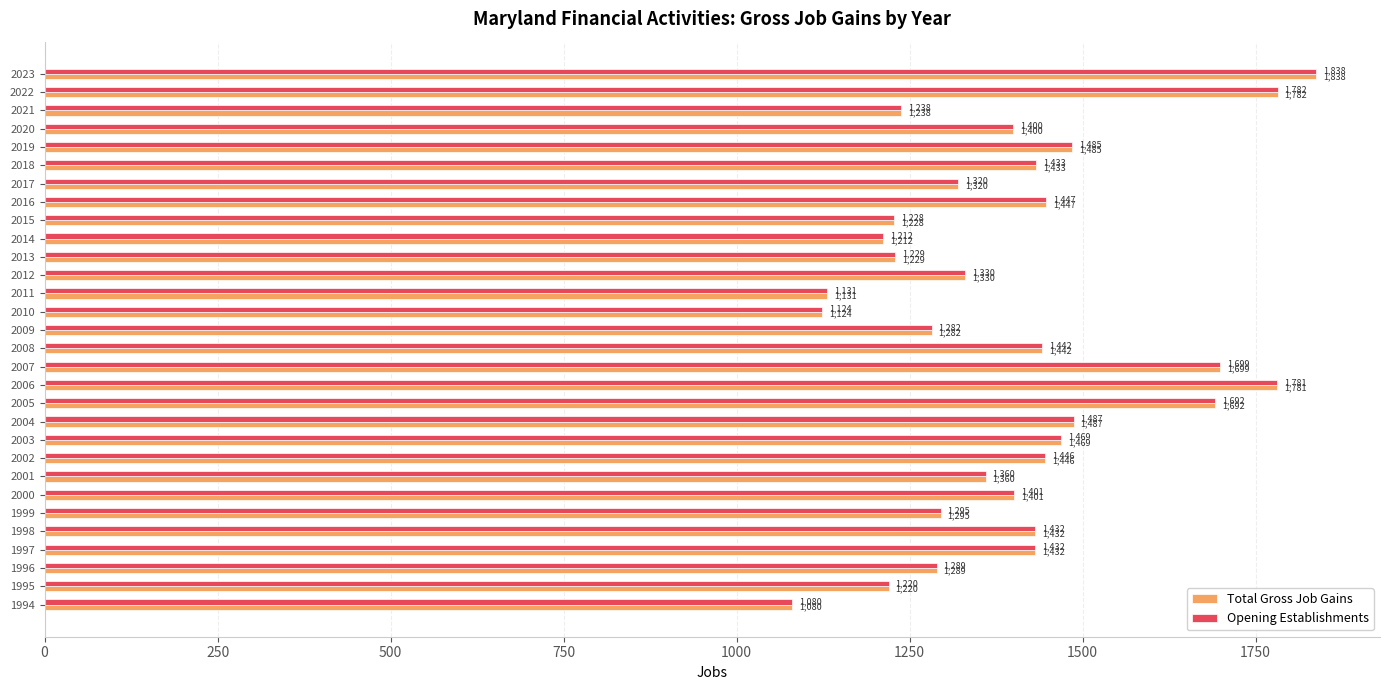

What is the approximate value of Opening Establishments at 2008?

1442